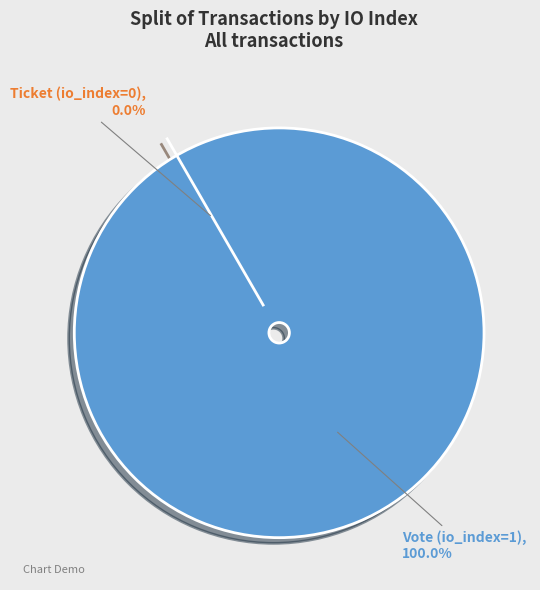

Which has a higher value, Vote (io_index=1) or Ticket (io_index=0)?

Vote (io_index=1)